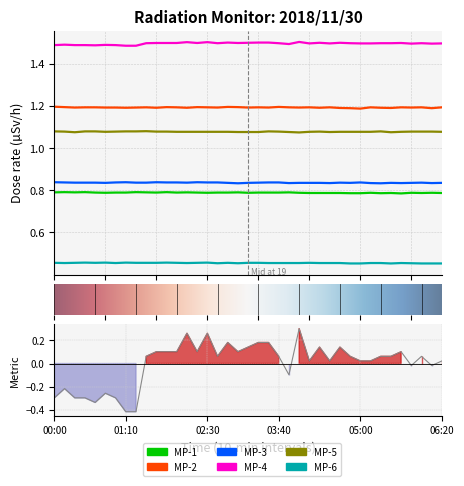

Reading right to left, transcribe all the data shown in this chart.

MP-1: 0.8	0.8	0.8	0.8	0.8	0.8	0.8	0.8	0.8	0.8	0.8	0.8	0.8	0.8	0.8	0.8	0.8	0.8	0.8	0.8	0.8	0.8	0.8	0.8	0.8	0.8	0.8	0.8	0.8	0.8	0.8	0.8	0.8	0.8	0.8	0.8	0.8	0.8	0.8
MP-2: 1.2	1.2	1.2	1.2	1.2	1.2	1.2	1.2	1.2	1.2	1.2	1.2	1.2	1.2	1.2	1.2	1.2	1.2	1.2	1.2	1.2	1.2	1.2	1.2	1.2	1.2	1.2	1.2	1.2	1.2	1.2	1.2	1.2	1.2	1.2	1.2	1.2	1.2	1.2
MP-3: 0.8	0.8	0.8	0.8	0.8	0.8	0.8	0.8	0.8	0.8	0.8	0.8	0.8	0.8	0.8	0.8	0.8	0.8	0.8	0.8	0.8	0.8	0.8	0.8	0.8	0.8	0.8	0.8	0.8	0.8	0.8	0.8	0.8	0.8	0.8	0.8	0.8	0.8	0.8
MP-4: 1.5	1.5	1.5	1.5	1.5	1.5	1.5	1.5	1.5	1.5	1.5	1.5	1.5	1.5	1.5	1.5	1.5	1.5	1.5	1.5	1.5	1.5	1.5	1.5	1.5	1.5	1.5	1.5	1.5	1.5	1.5	1.5	1.5	1.5	1.5	1.5	1.5	1.5	1.5
MP-5: 1.1	1.1	1.1	1.1	1.1	1.1	1.1	1.1	1.1	1.1	1.1	1.1	1.1	1.1	1.1	1.1	1.1	1.1	1.1	1.1	1.1	1.1	1.1	1.1	1.1	1.1	1.1	1.1	1.1	1.1	1.1	1.1	1.1	1.1	1.1	1.1	1.1	1.1	1.1
MP-6: 0.5	0.5	0.5	0.5	0.5	0.5	0.5	0.5	0.5	0.5	0.5	0.5	0.5	0.5	0.5	0.5	0.5	0.5	0.5	0.5	0.5	0.5	0.5	0.5	0.5	0.5	0.5	0.5	0.5	0.5	0.5	0.5	0.5	0.5	0.5	0.5	0.5	0.5	0.5